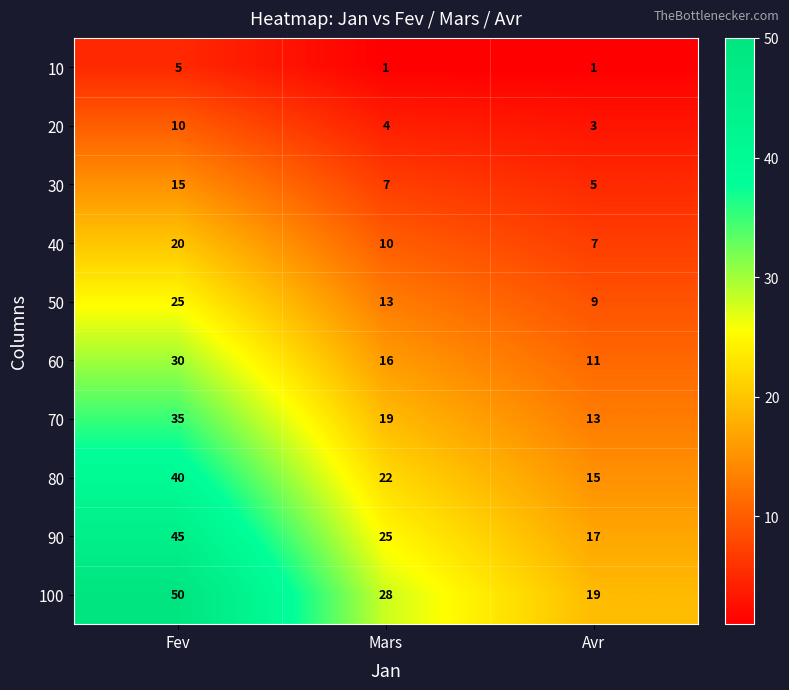

What is the sum of all 90 values?

87